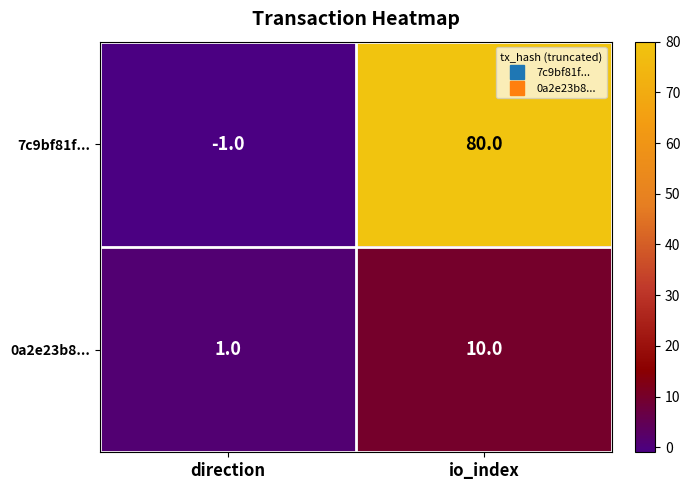

Count the number of categories in the chart.

2